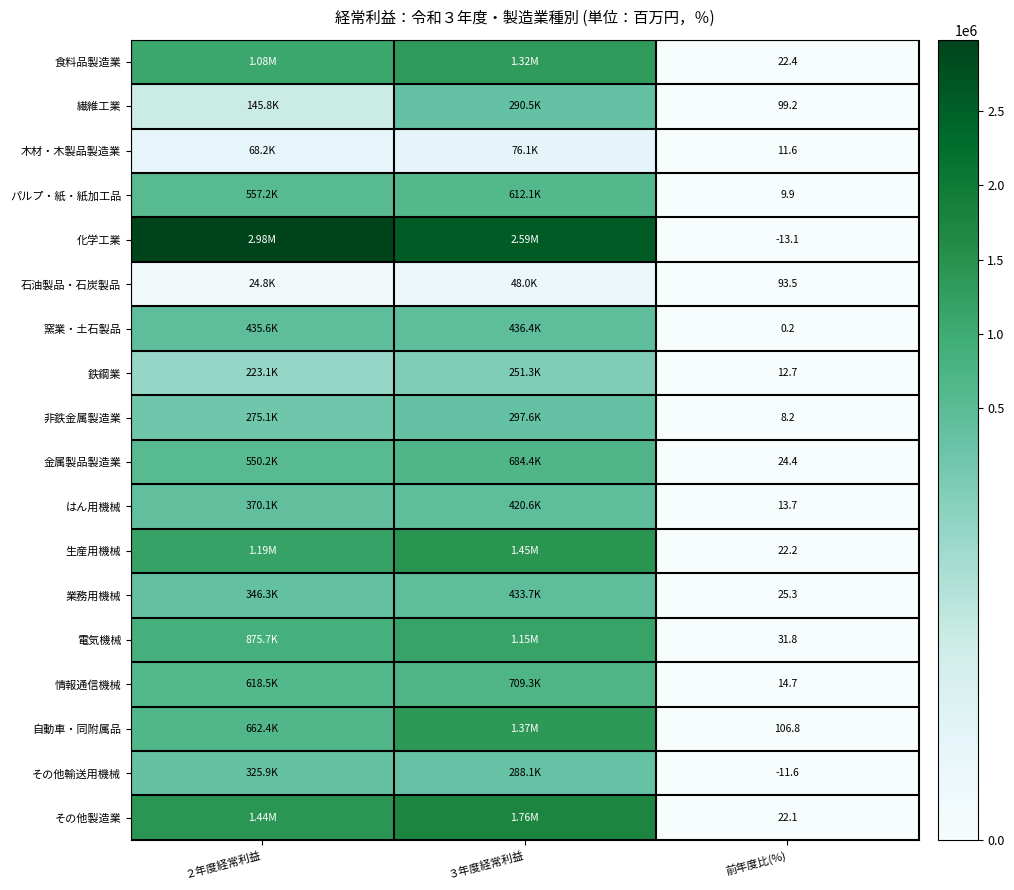

What is the total value across all series at ２年度経常利益?

12162742.0